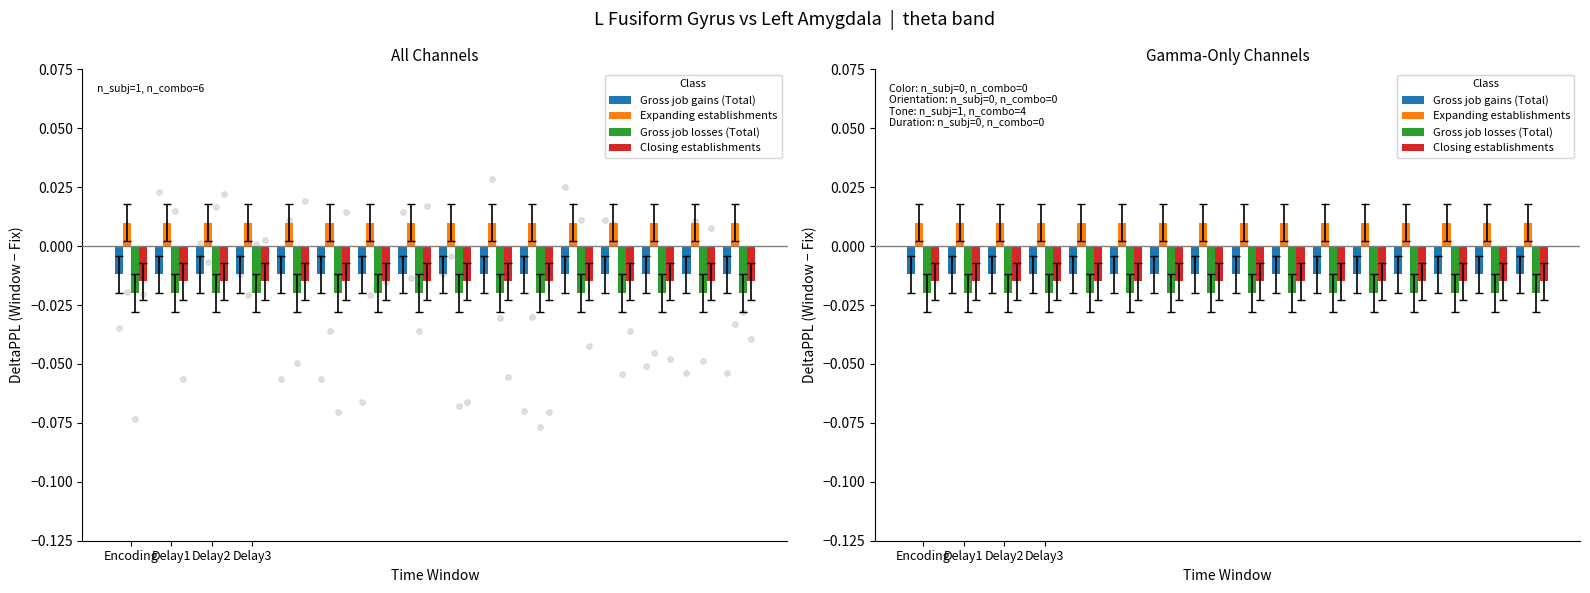

Which series has the largest total across all categories?

Expanding establishments